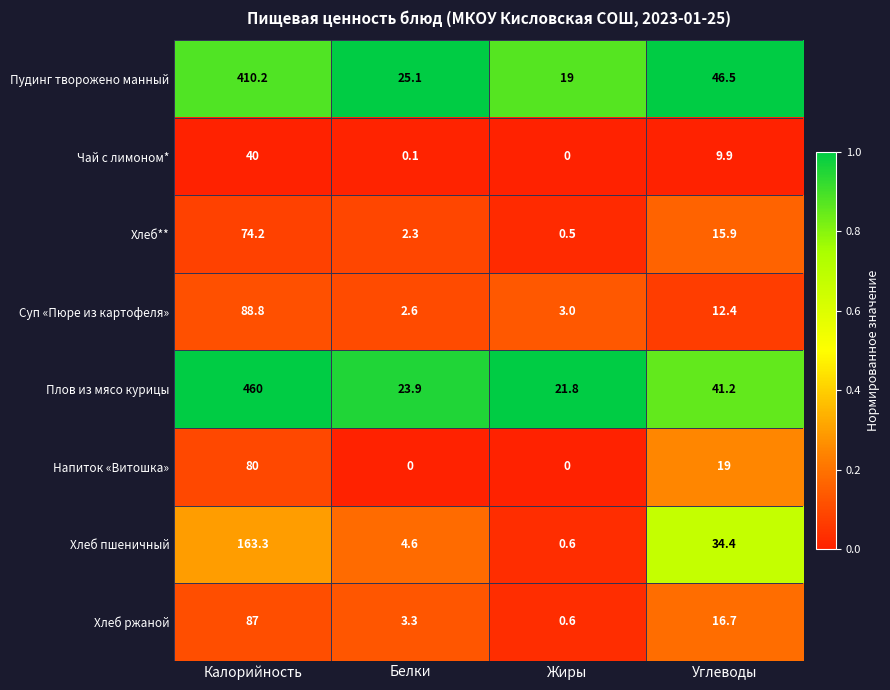

Rank the series at Калорийность from lowest to highest value.

Чай с лимоном*, Хлеб**, Напиток «Витошка», Хлеб ржаной, Суп «Пюре из картофеля», Хлеб пшеничный, Пудинг творожено манный, Плов из мясо курицы